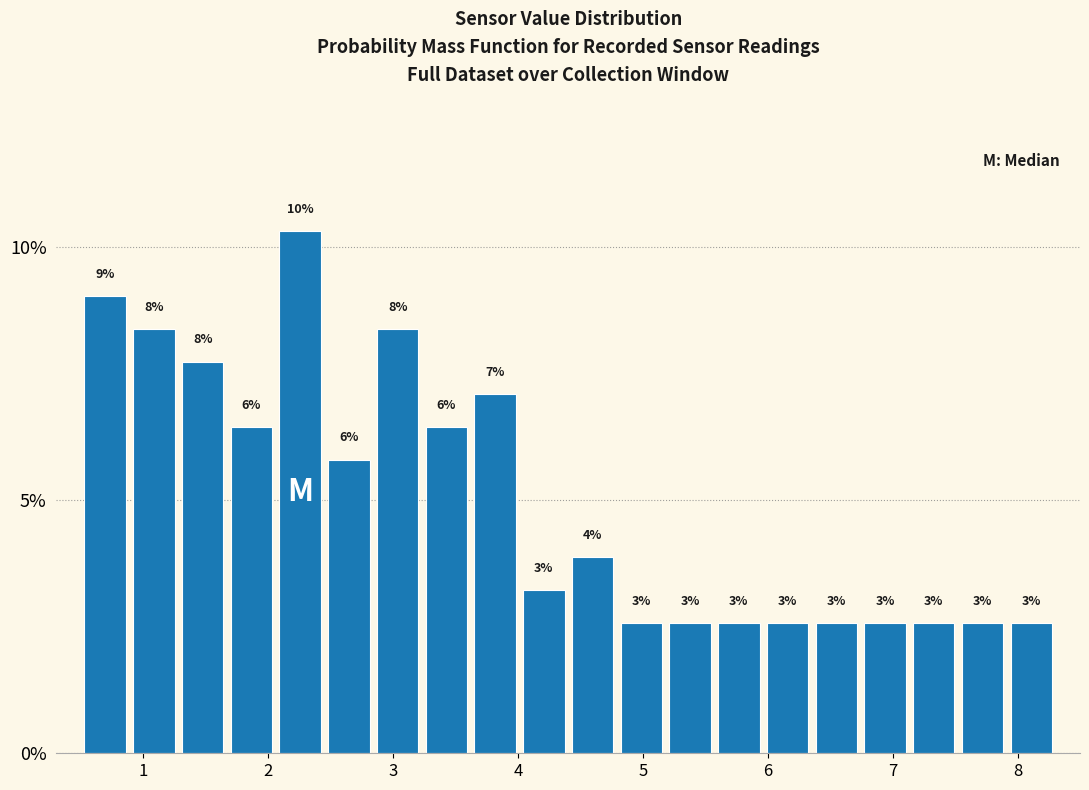

Around what value on the x-axis is the tallest bar? Give the approximate position of its centre, as read against the axis.

2.3